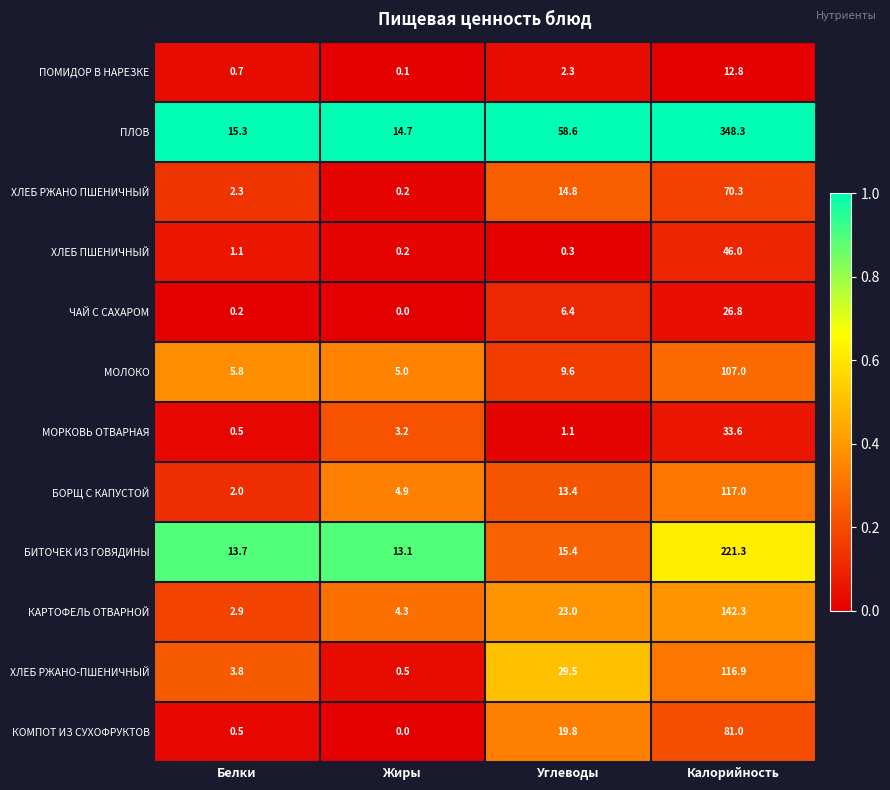

What value does the МОЛОКО series have at Углеводы?

9.6